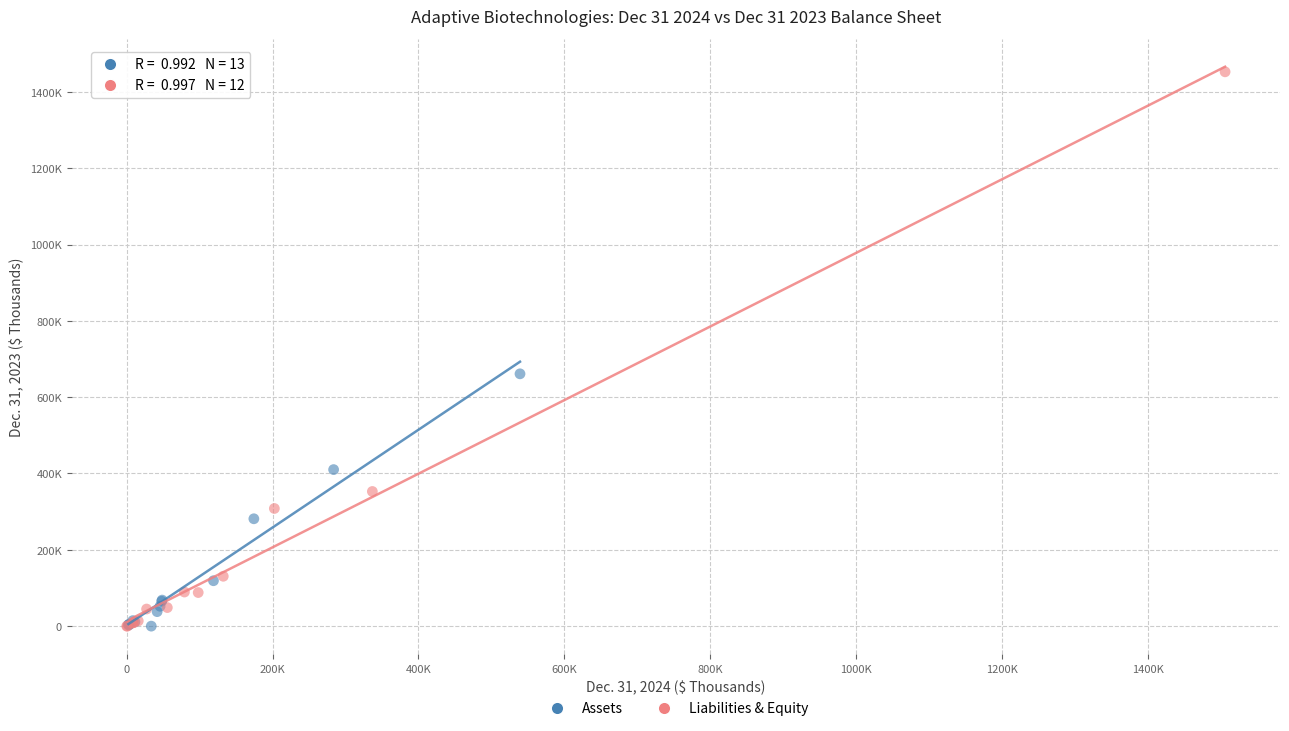

What are all the series names shown in the legend?

Assets, Liabilities & Equity